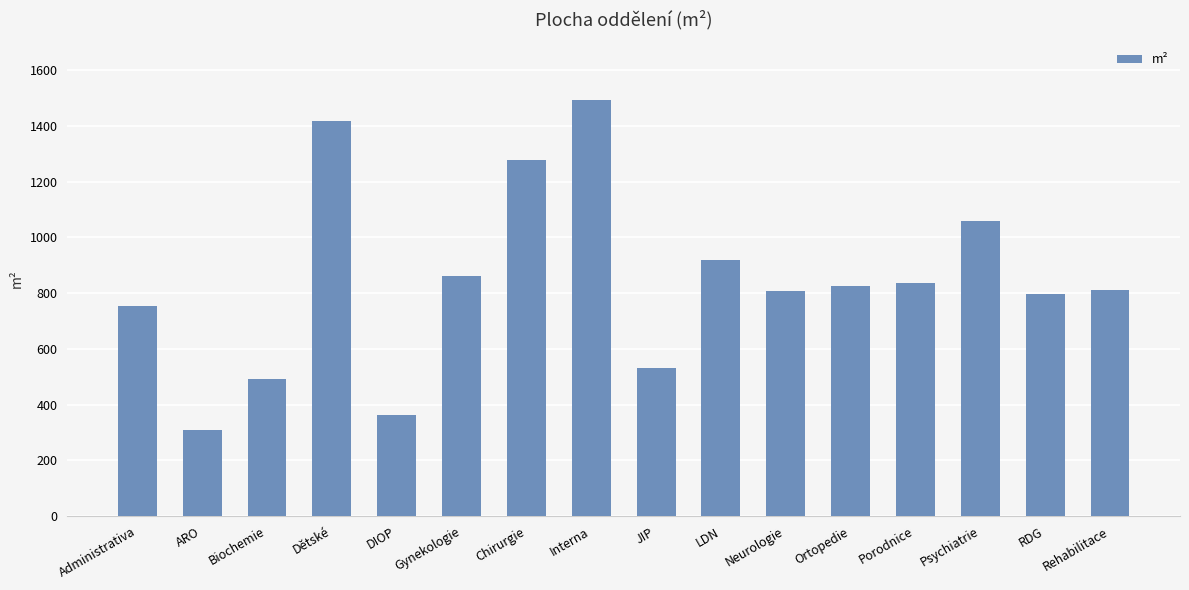

What is the label of the 7th bar from the right?

LDN